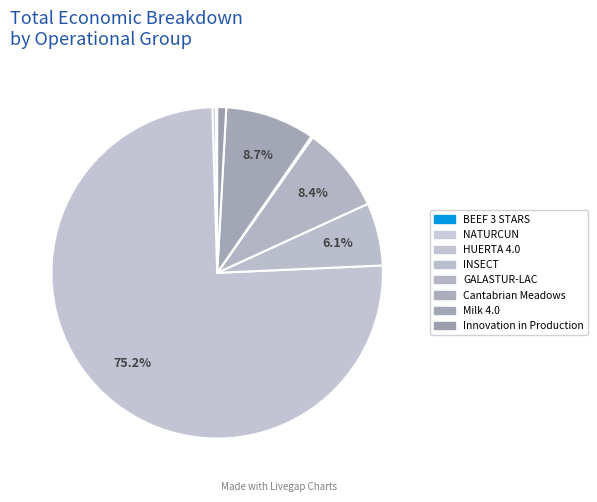

What is the largest slice in the pie chart?

HUERTA 4.0